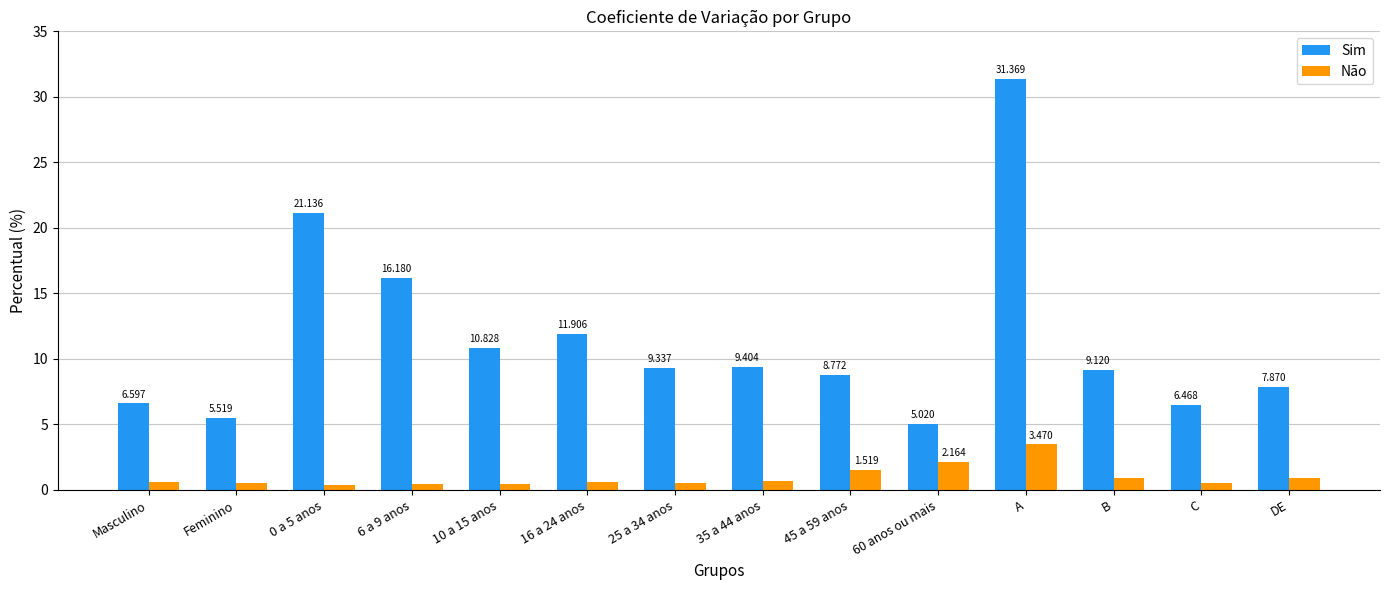

What is the difference between the second highest and second lowest values in the Sim series?

15.6